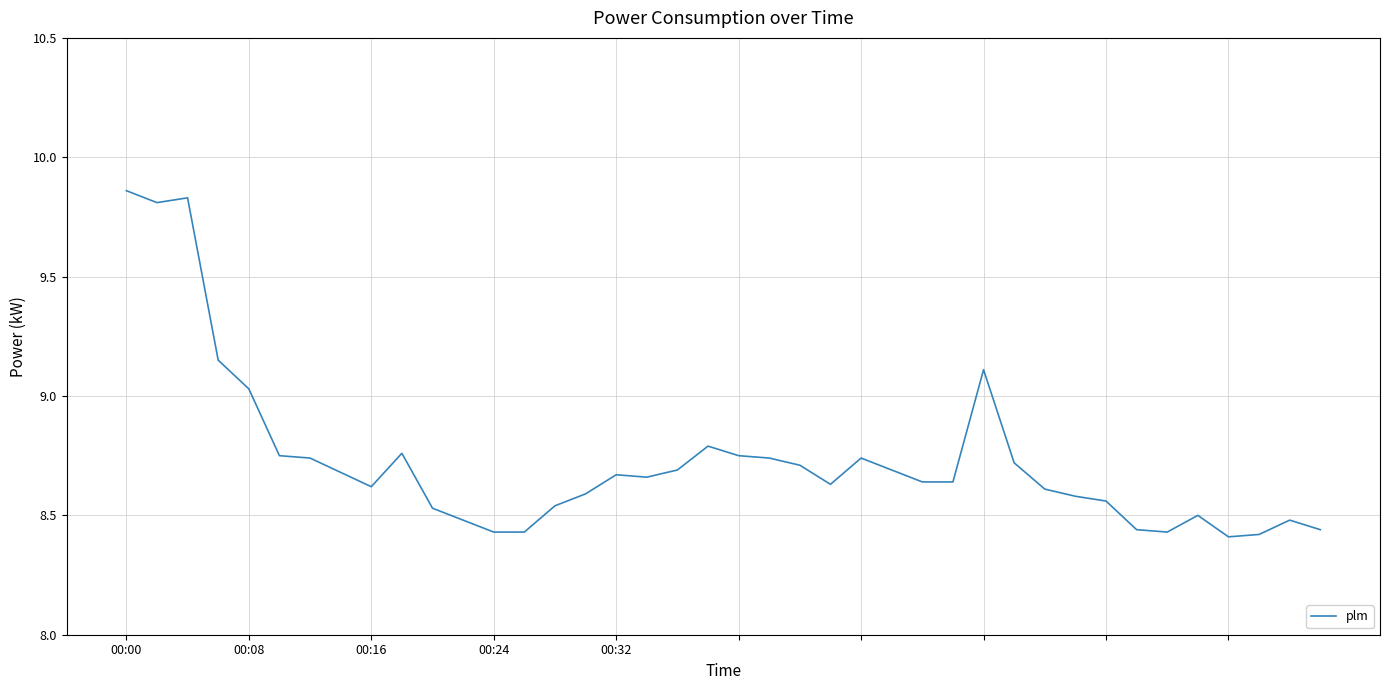

Is this an area chart (filled region under the line)?

No